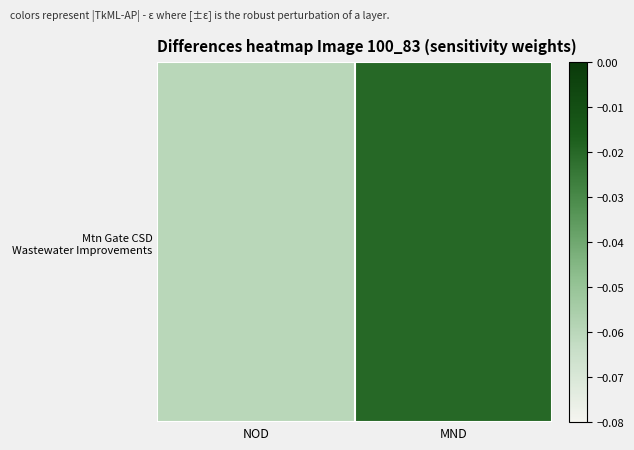

The chart shows a value of -0.1 at NOD. True or false?

True